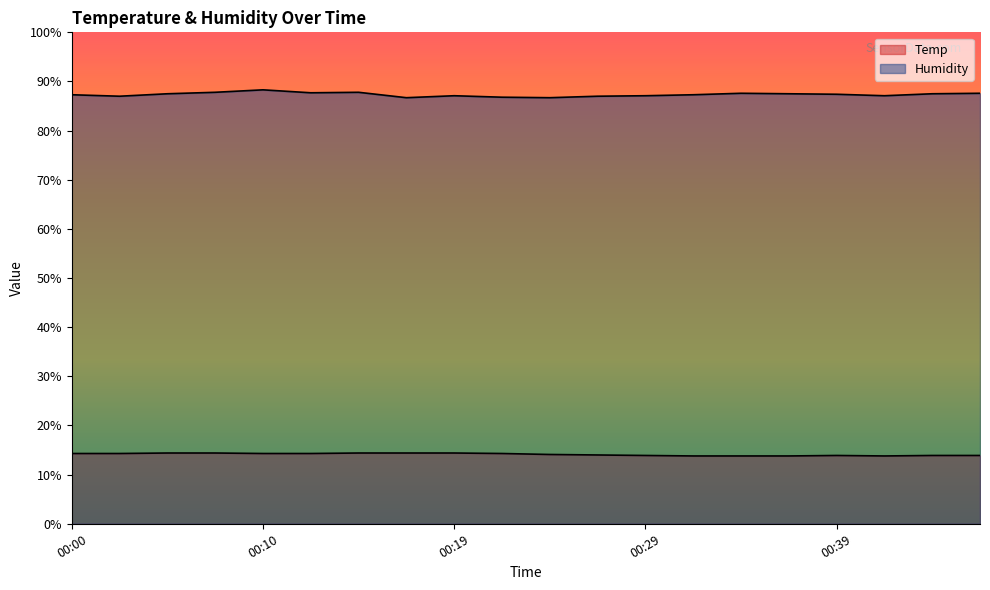

Is the value of Temp at 00:24 greater than the value of Humidity at 00:14?

No